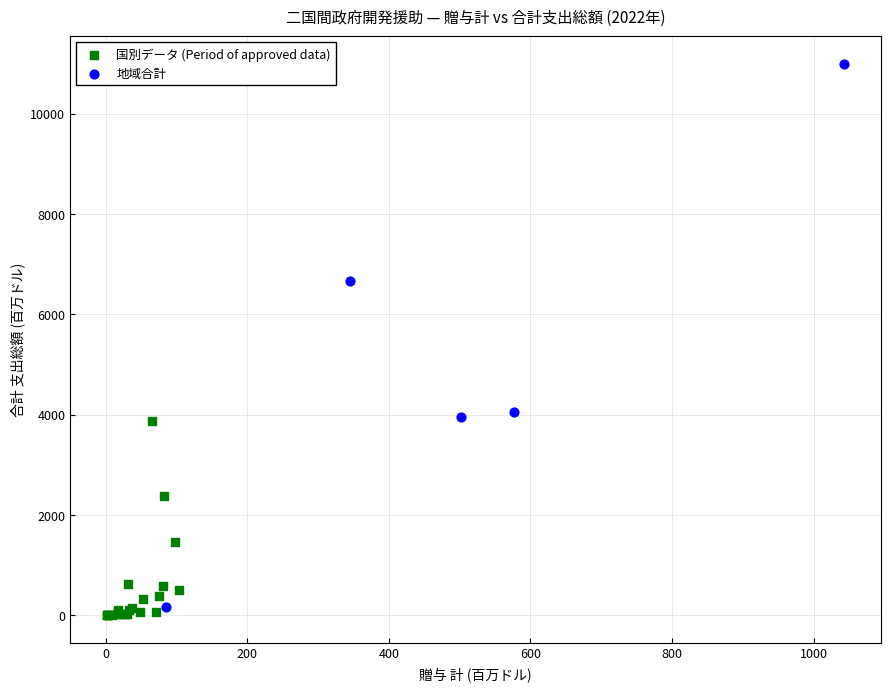

Which series reaches the minimum Y coordinate?

国別データ (Period of approved data)